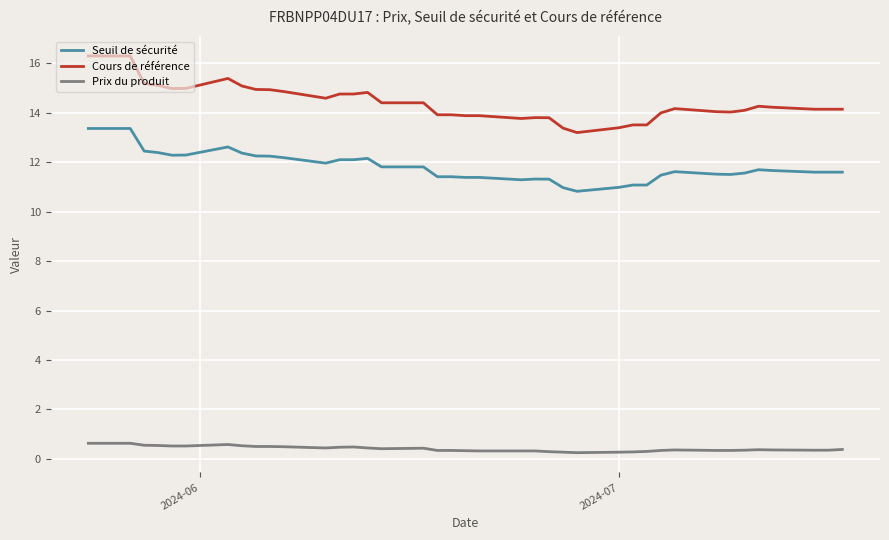

Rank the series by their average value, from highest to lowest.

Cours de référence, Seuil de sécurité, Prix du produit